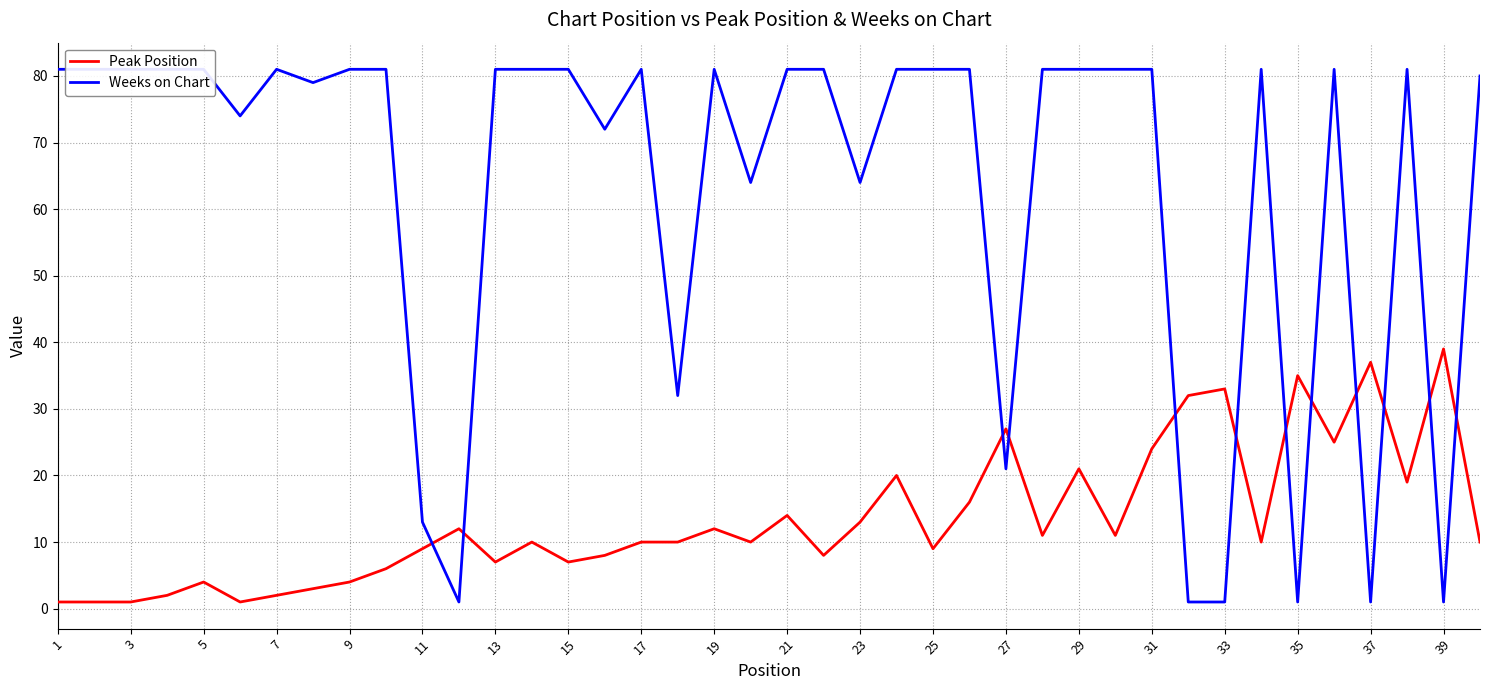

What is the difference between the maximum and minimum values in the Weeks on Chart series?

80